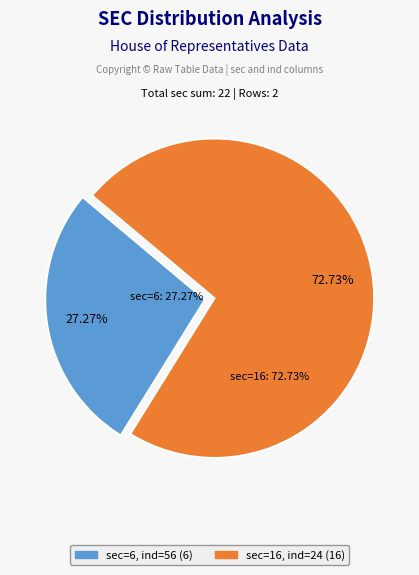

Is there a majority slice in this chart?

Yes